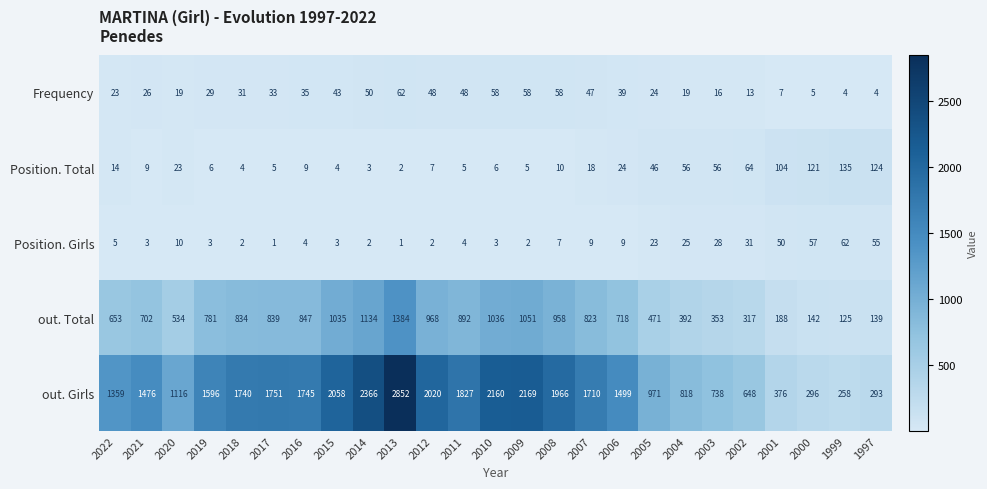

Between 2020 and 2017, which series saw the biggest shift?

out. Girls